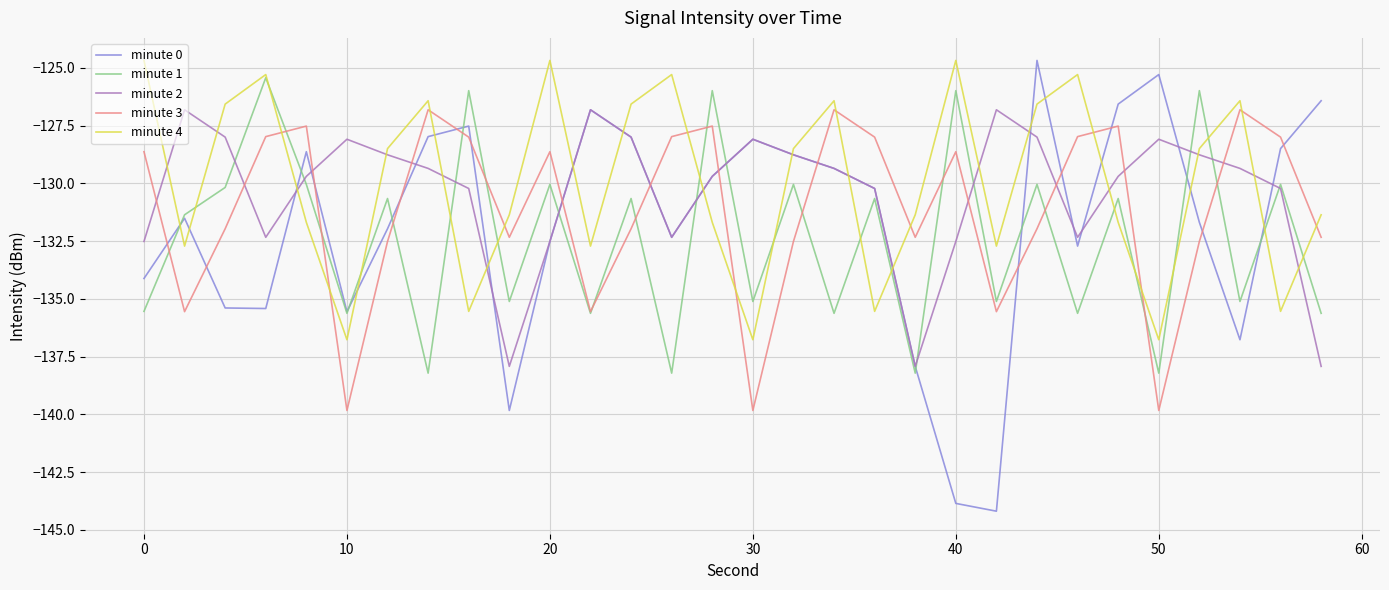

What is the minimum value shown in the chart?

-144.2